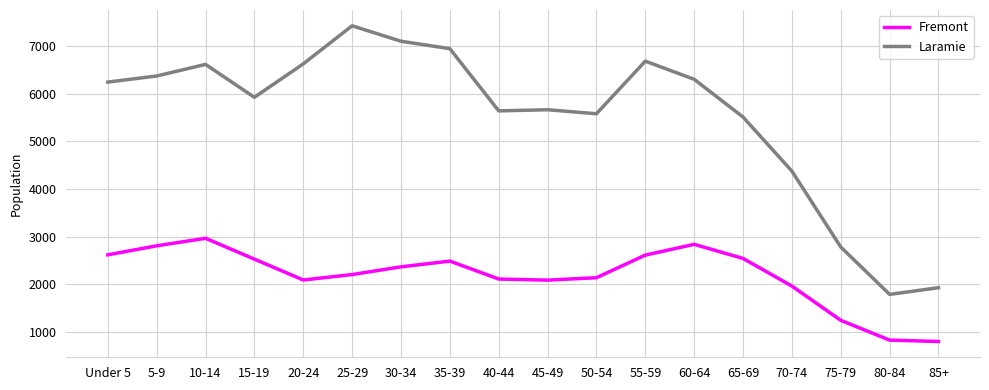

Which series has the largest total across all categories?

Laramie